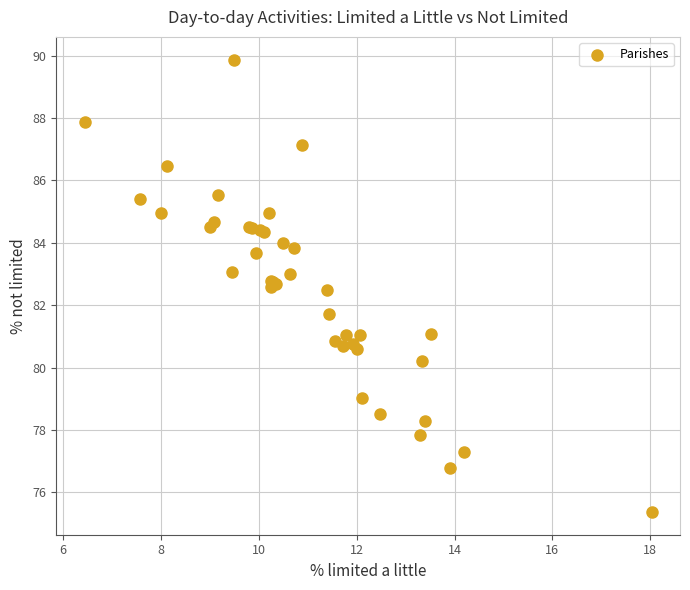

What Y value in the scatter plot is closest to 82?

81.7